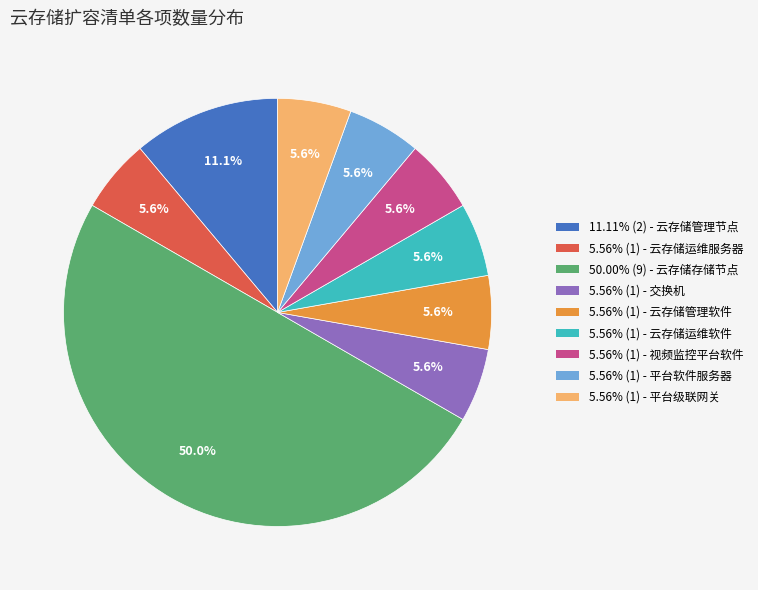

How many slices are in this pie chart?

9